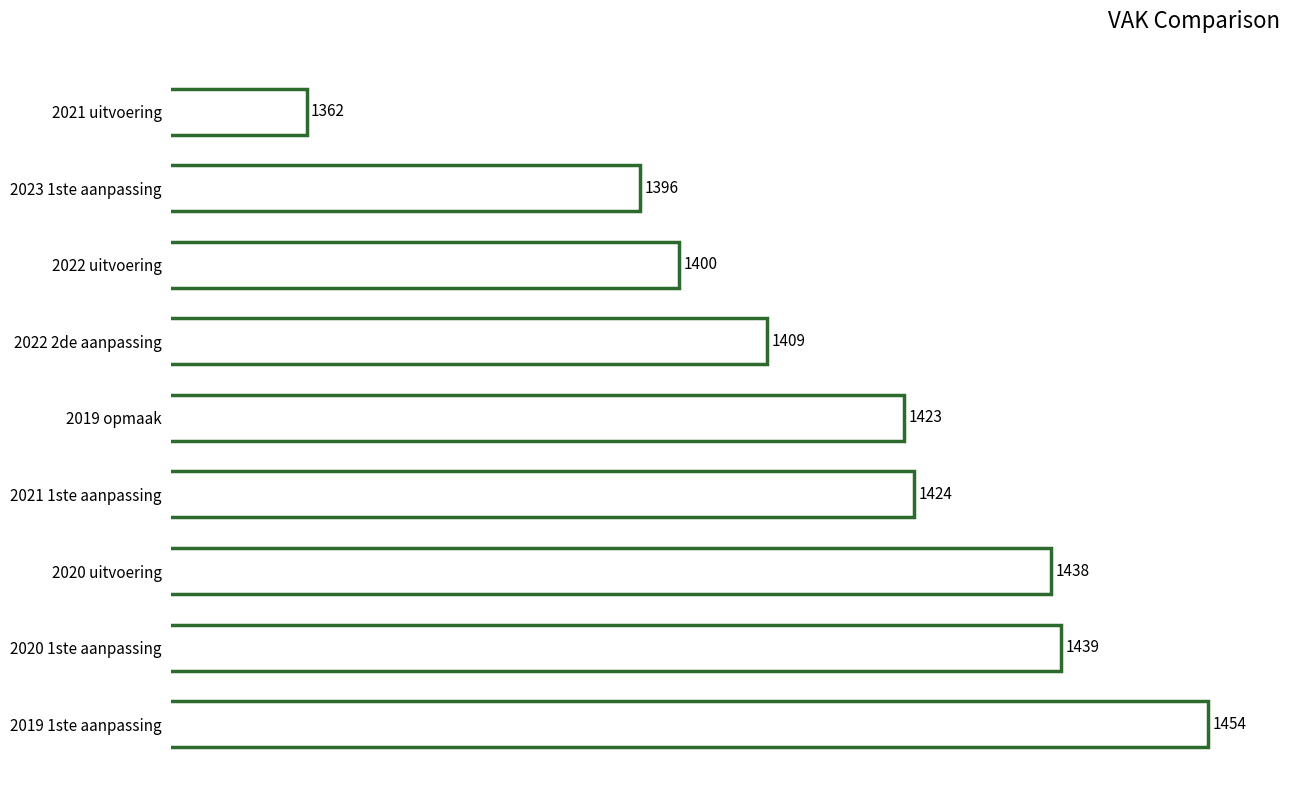

At which label is the value closest to 1408?

2022 2de aanpassing